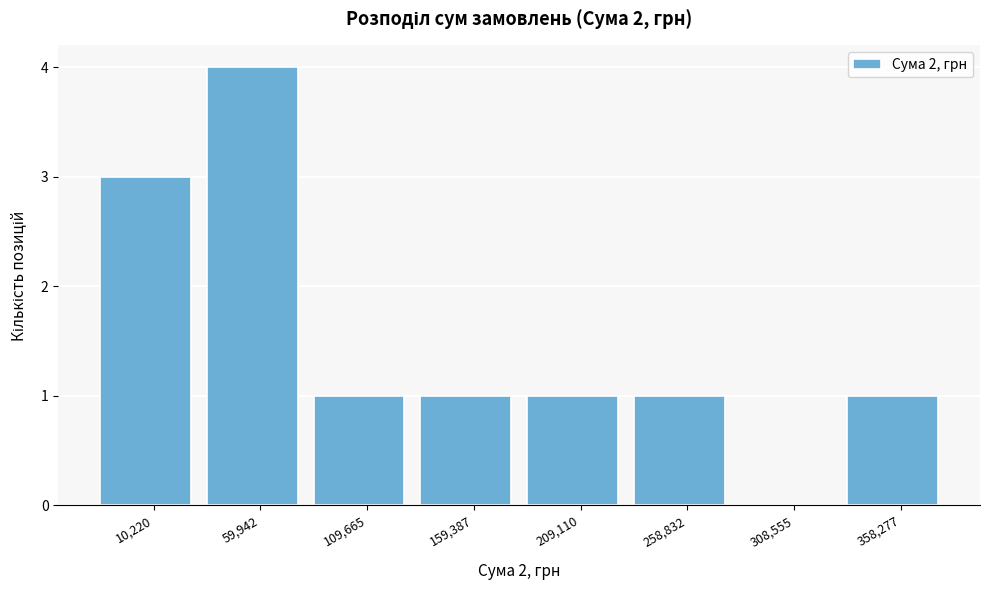

Reading left to right, what are all the values shown in this chart?

10,220=3	59,942=4	109,665=1	159,387=1	209,110=1	258,832=1	308,555=0	358,277=1